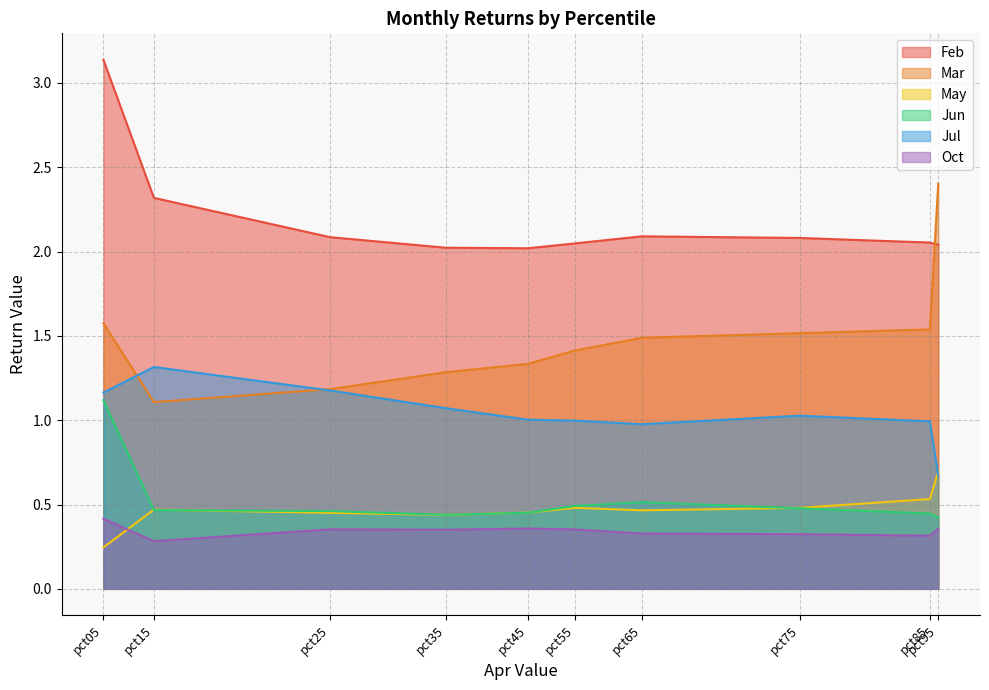

True or false: Jul has a value of 0.3 at pct95.

False